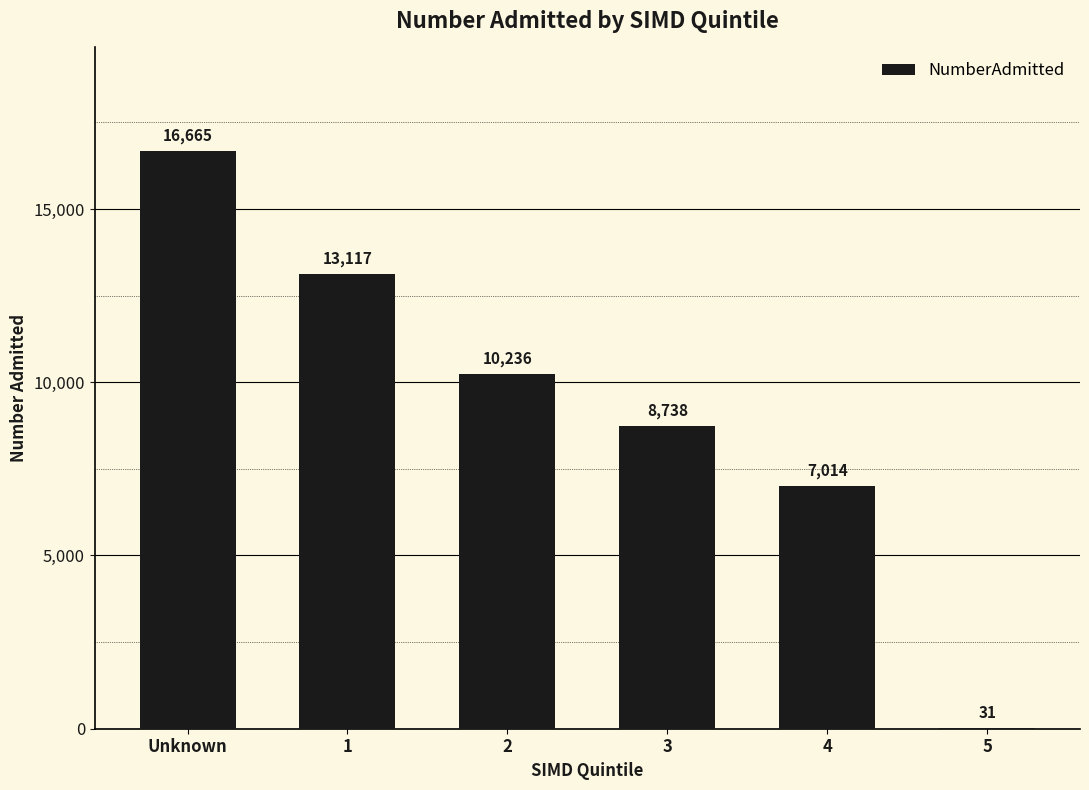

Reading left to right, extract all data points from this chart.

Unknown=16665	1=13117	2=10236	3=8738	4=7014	5=31